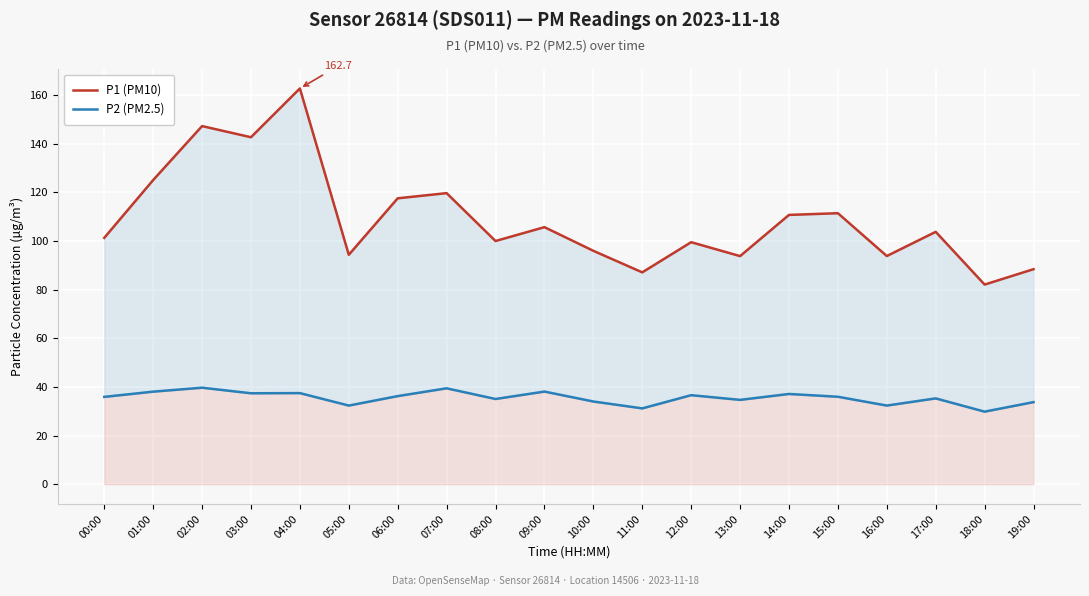

True or false: P2 (PM2.5) has a value of 66.9 at 04:00.

False